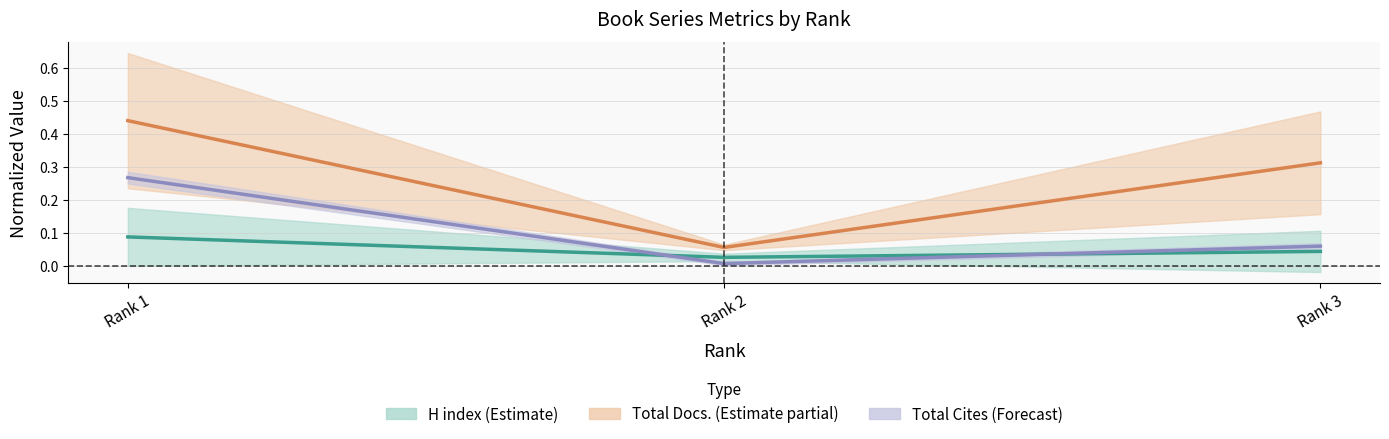

True or false: H index (Estimate) has a value of 0.0 at Rank 3.

False